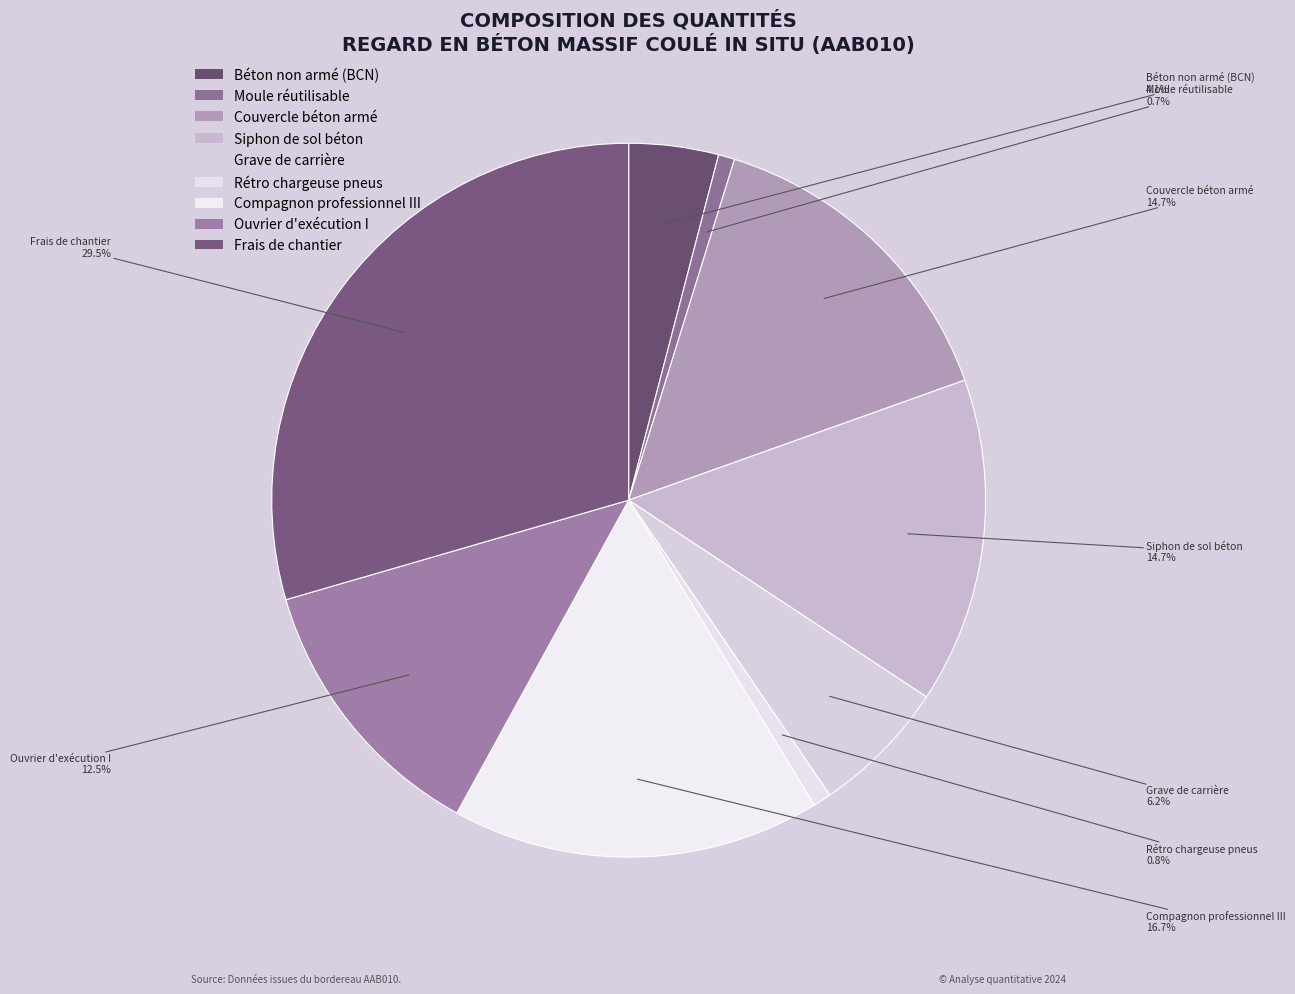

How many segments does this pie chart have?

9